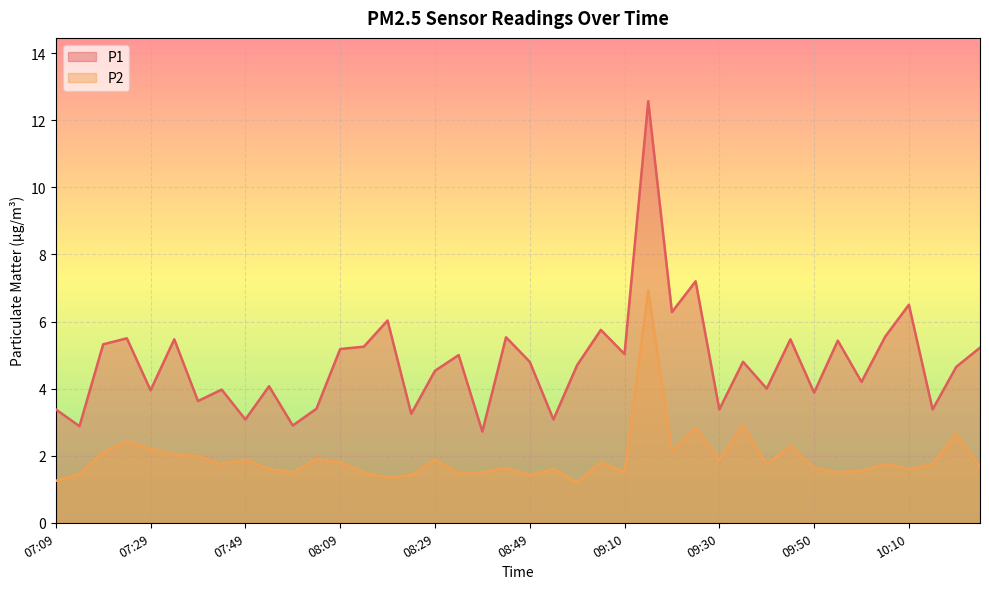

True or false: P1 and P2 cross at least once.

False